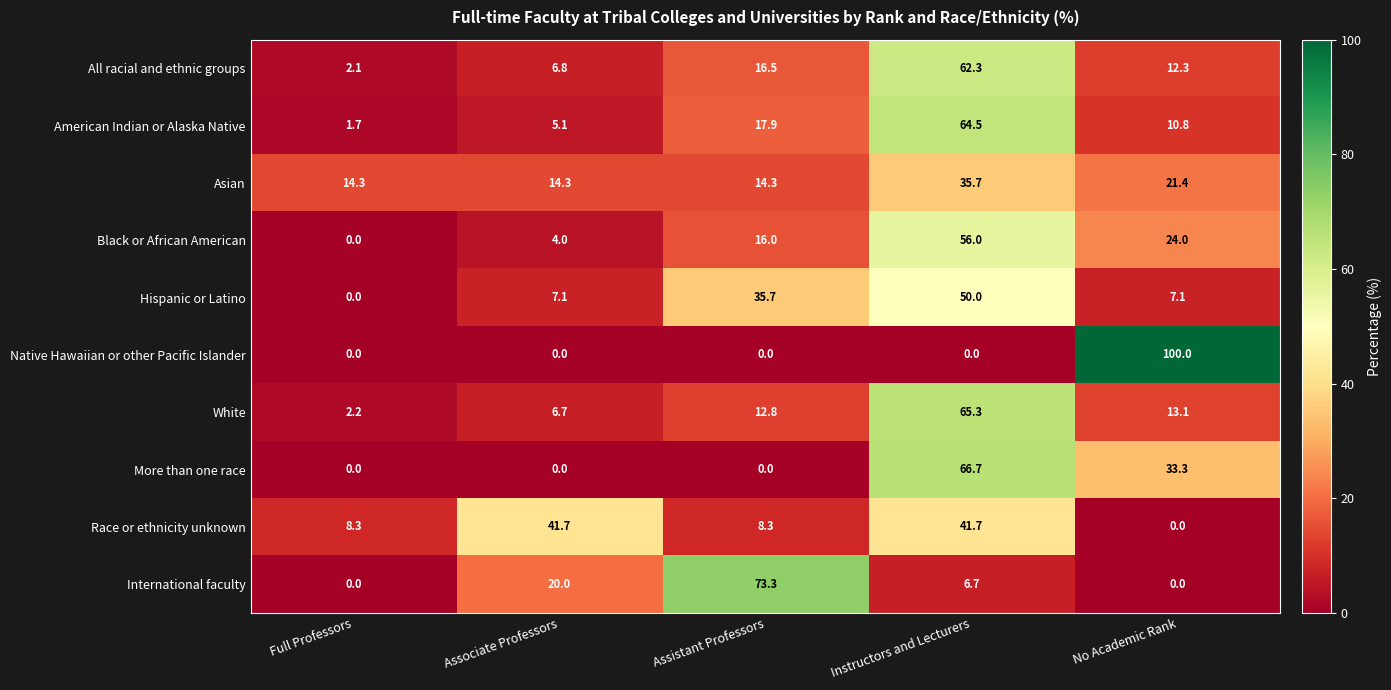

At Instructors and Lecturers, list the series in order from largest to smallest.

More than one race, White, American Indian or Alaska Native, All racial and ethnic groups, Black or African American, Hispanic or Latino, Race or ethnicity unknown, Asian, International faculty, Native Hawaiian or other Pacific Islander